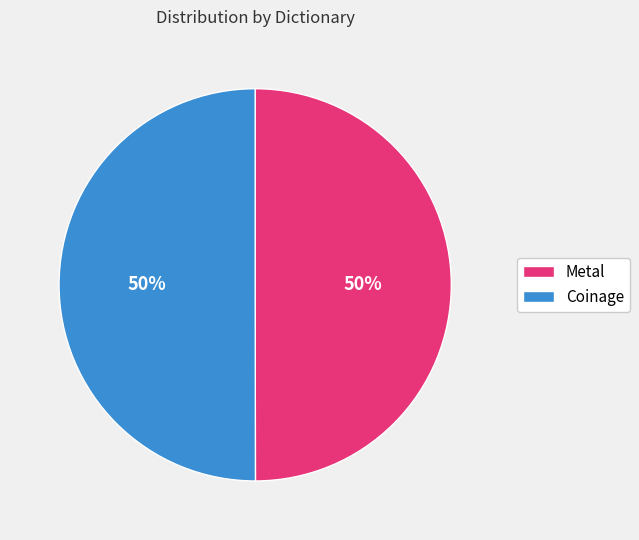

What is the ratio of the value at Coinage to the value at Metal?

1.0